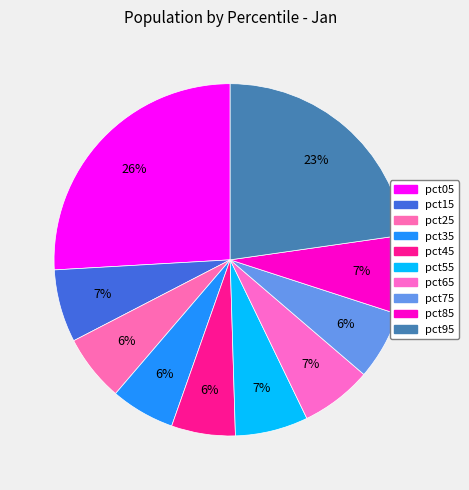

How many segments does this pie chart have?

10